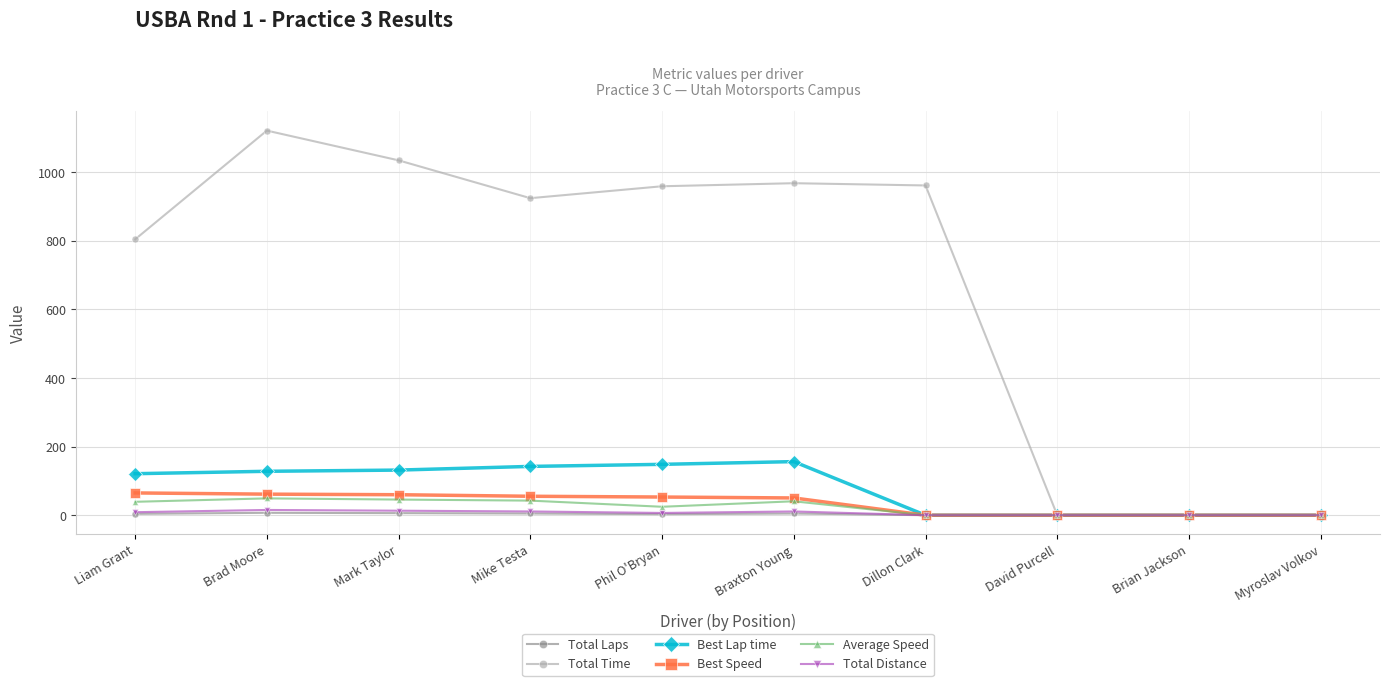

Which label corresponds to the largest value in the chart?

Brad Moore